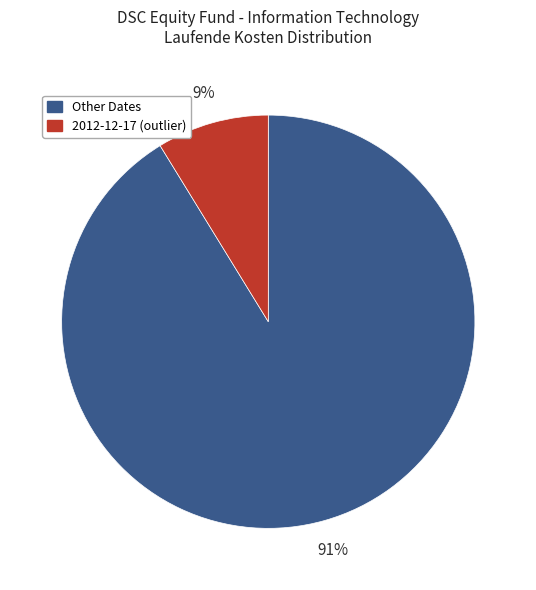

To the nearest percent, what is the average slice percentage?

50%